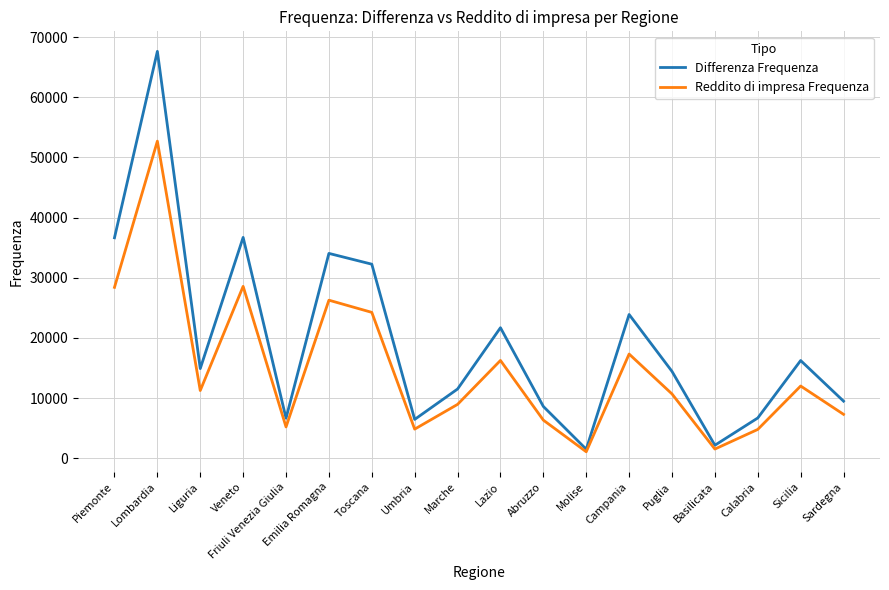

At which category does Differenza Frequenza reach its first local valley?

Liguria